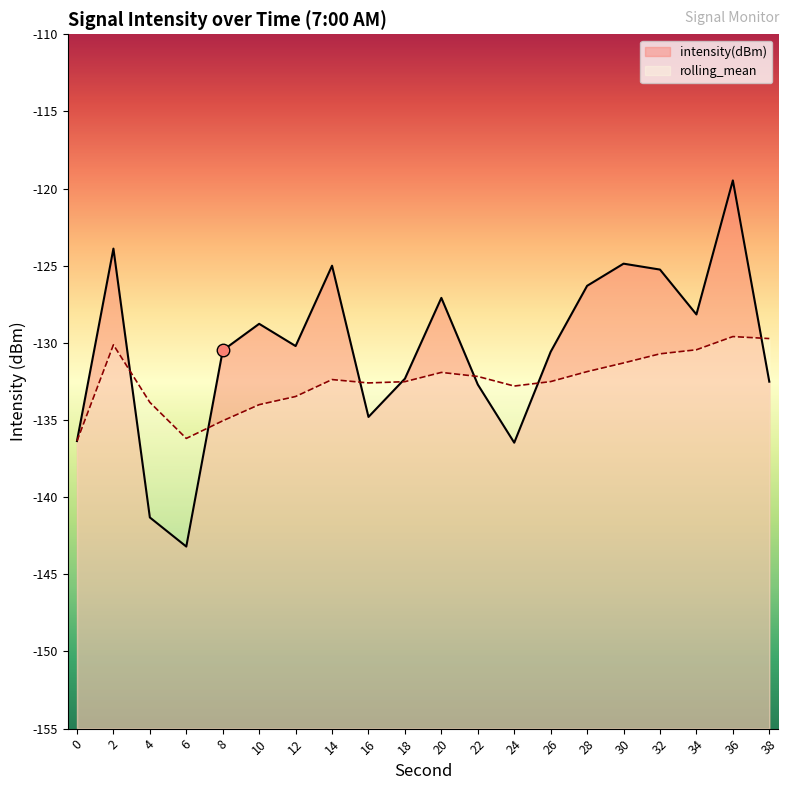

True or false: intensity(dBm) has a value of -171.8 at 36.

False